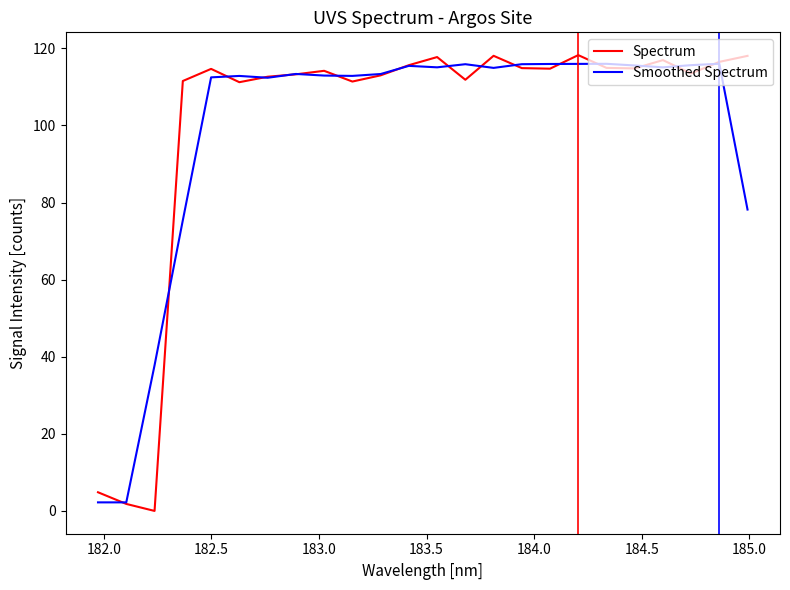

Which series has the largest range (max minus min)?

Spectrum